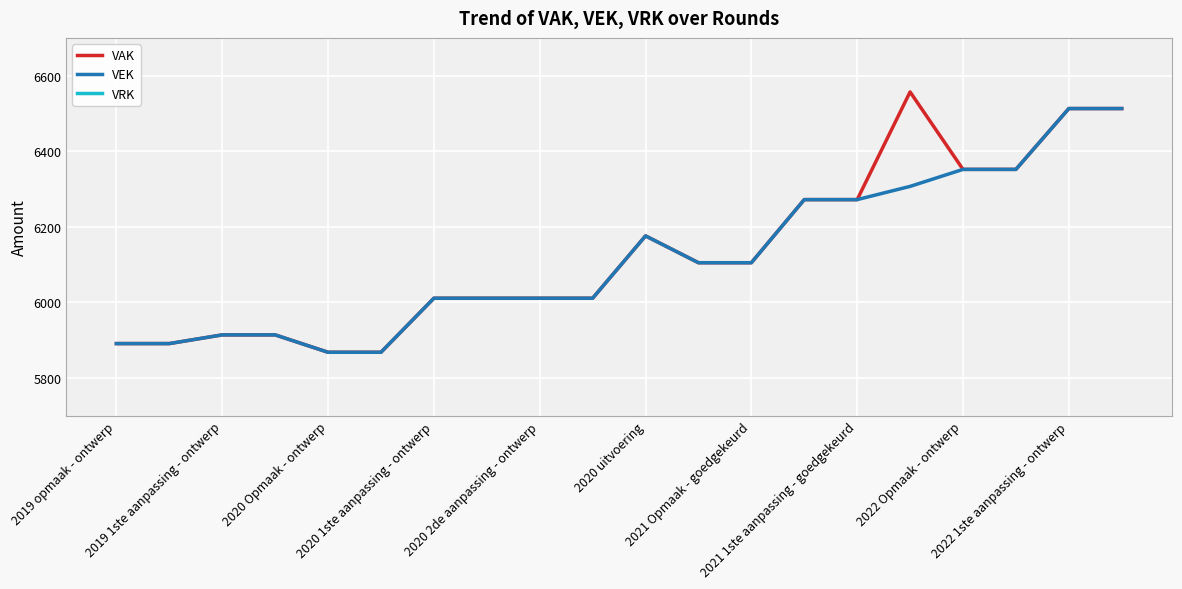

True or false: VAK and VRK intersect in this chart.

False